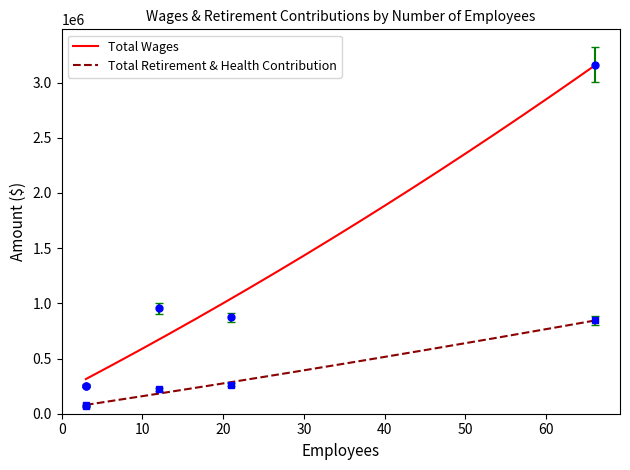

At which category does Total Wages reach its first local valley?

21